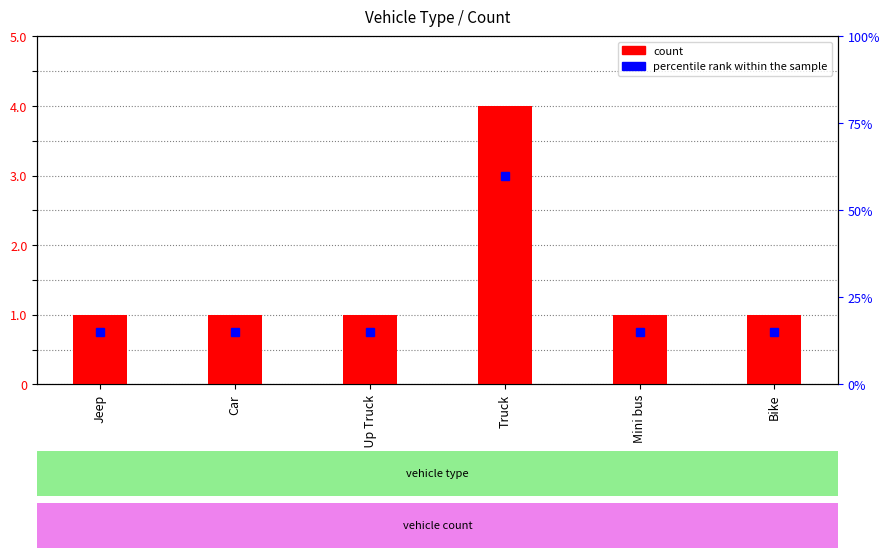

List the labels in order of value, smallest first.

Jeep, Car, Pick Up Truck, Mini bus, Bike, Truck